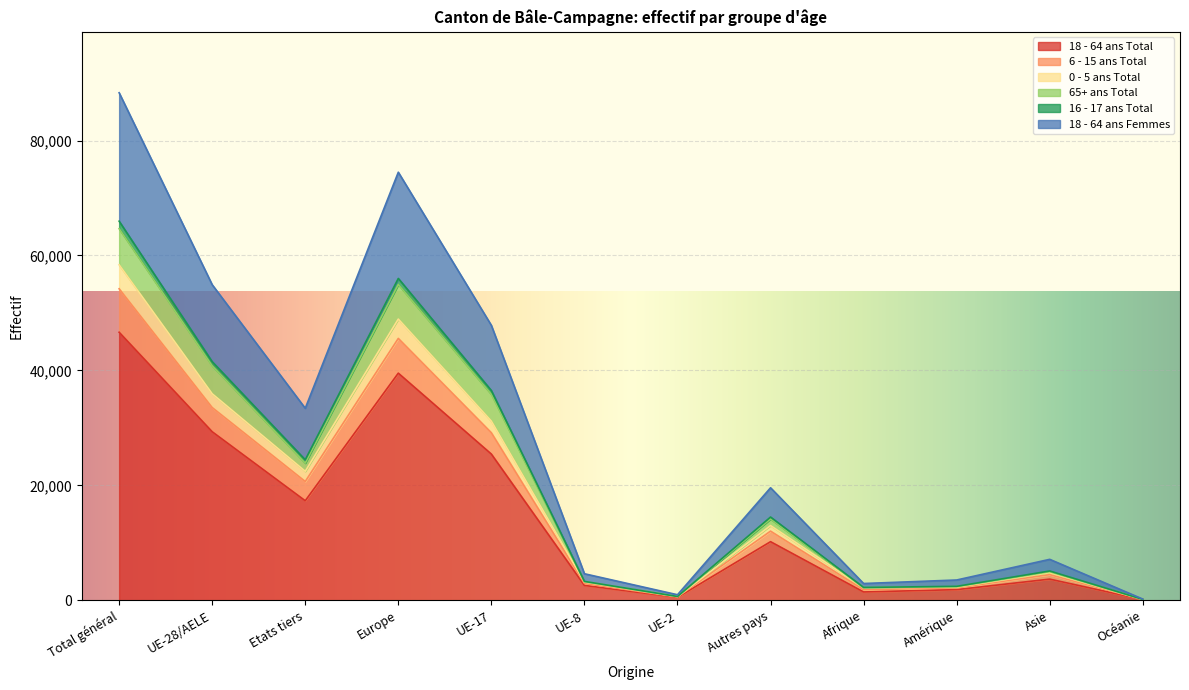

What is the spread (max minus min) of values at Afrique?

1471